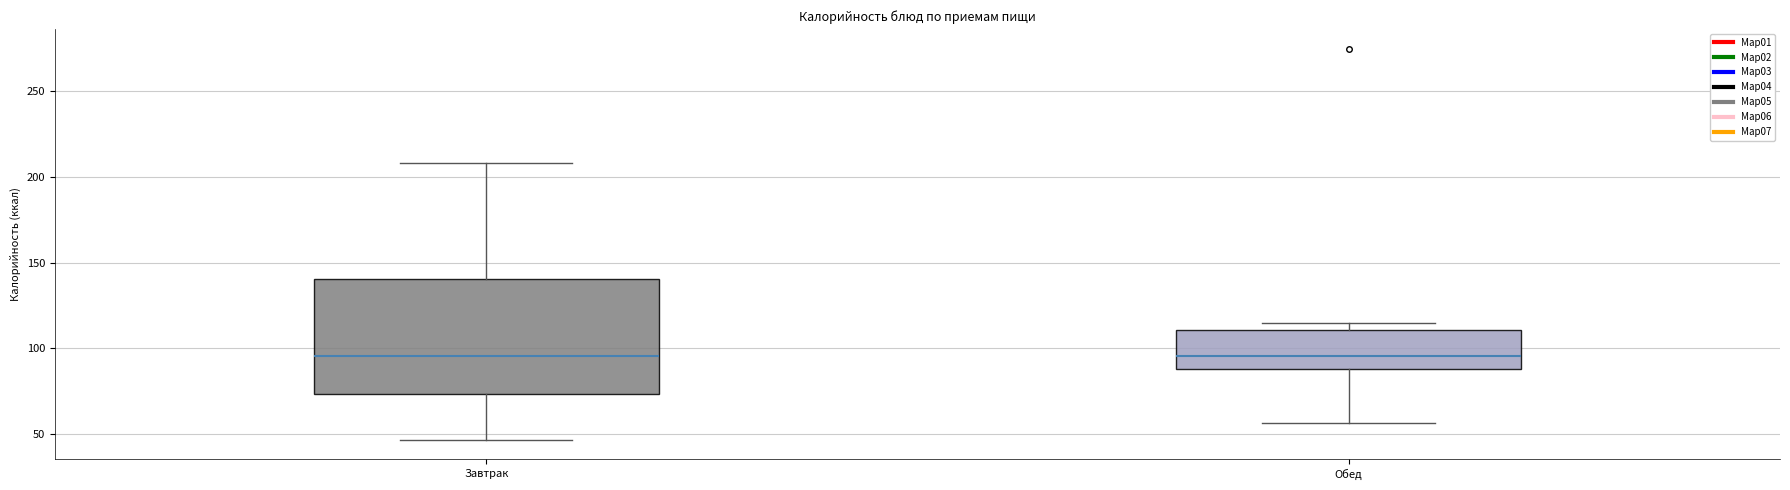

Where does the median line of the box for Завтрак sit on the y-axis? The values are not printed on the chart, so give them approximately, as read against the axis.

95